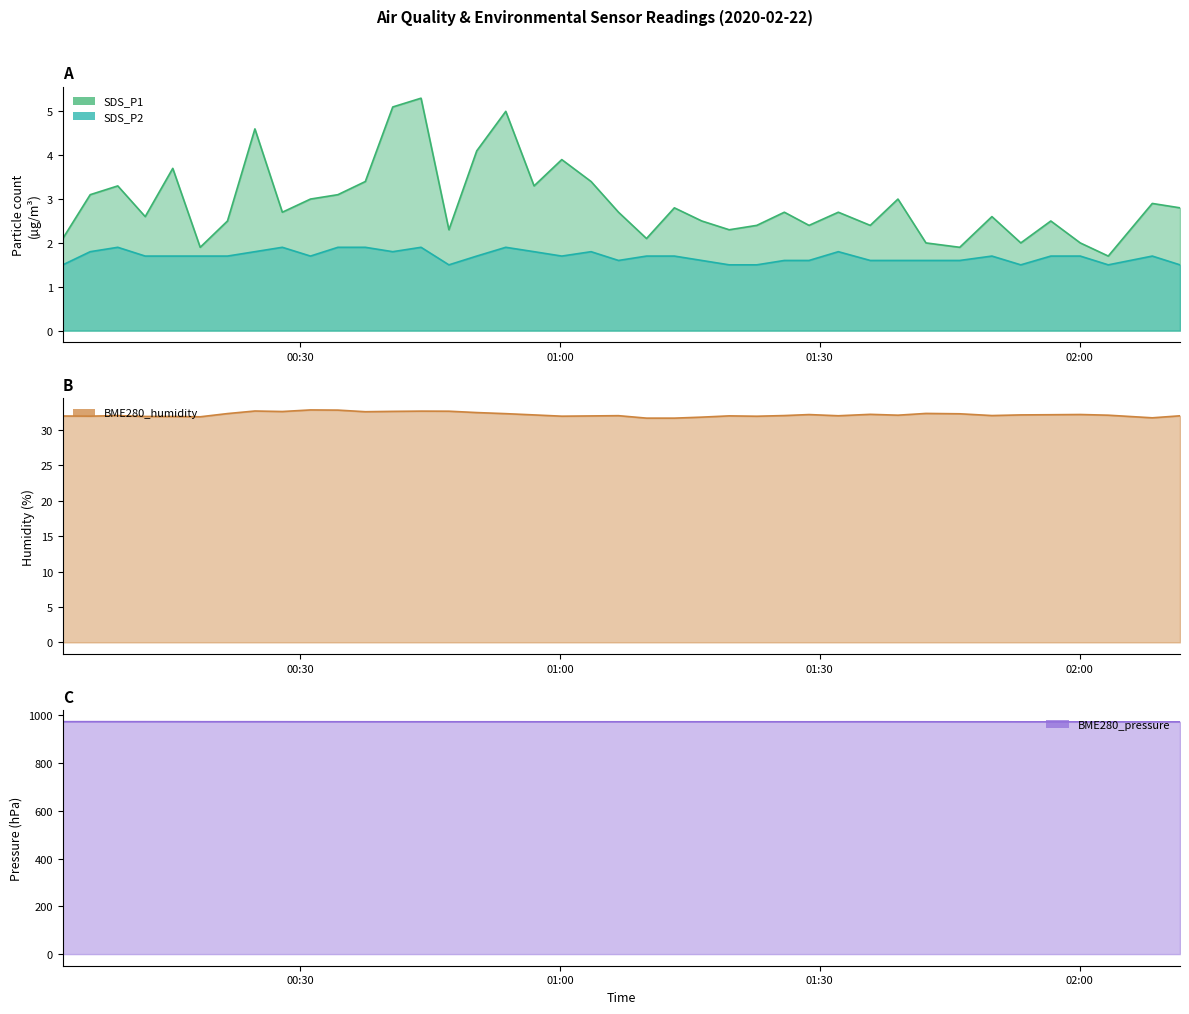

What are all the series names shown in the legend?

SDS_P1, SDS_P2, BME280_humidity, BME280_pressure